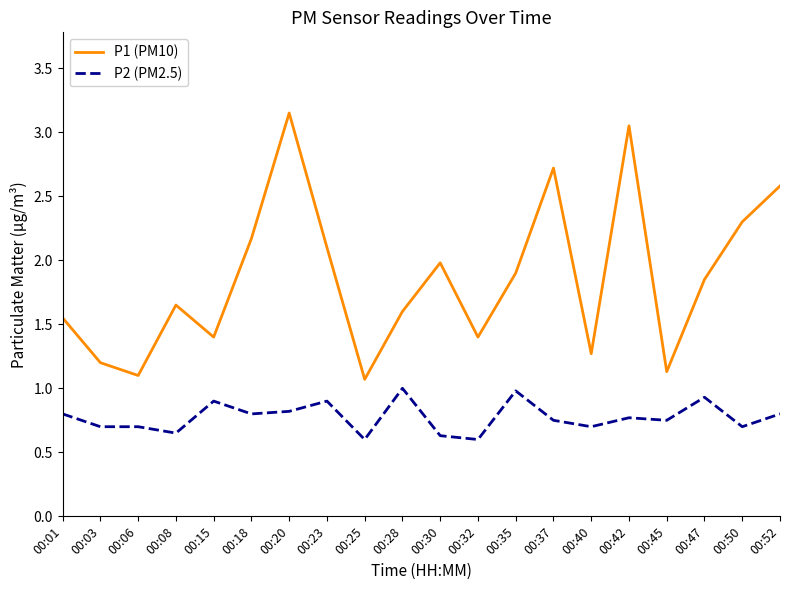

The value of P1 (PM10) at 00:32 is 1.4. True or false?

True